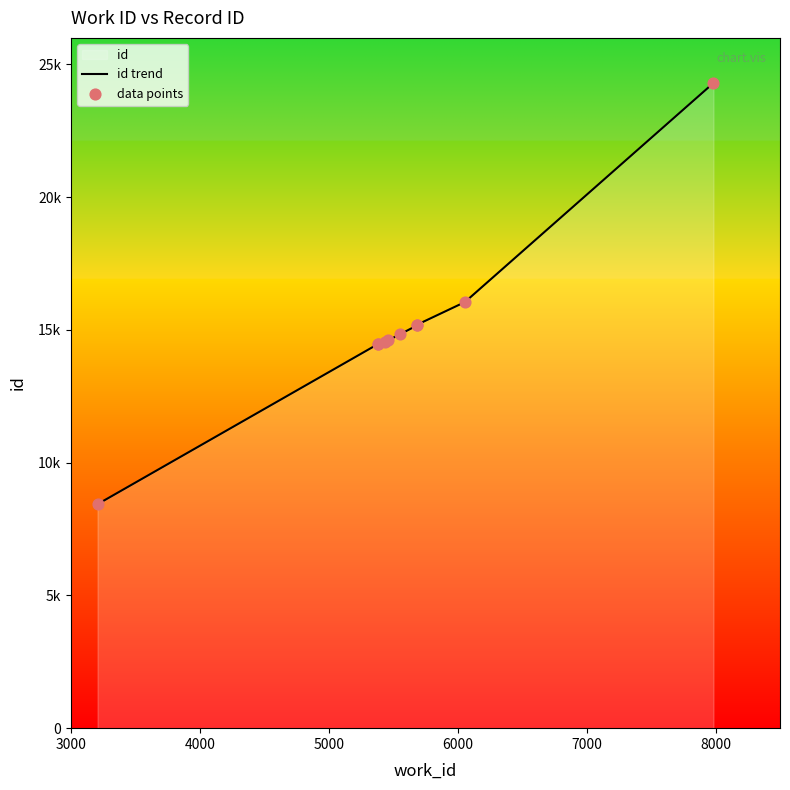

Which series contains the highest Y value?

id trend